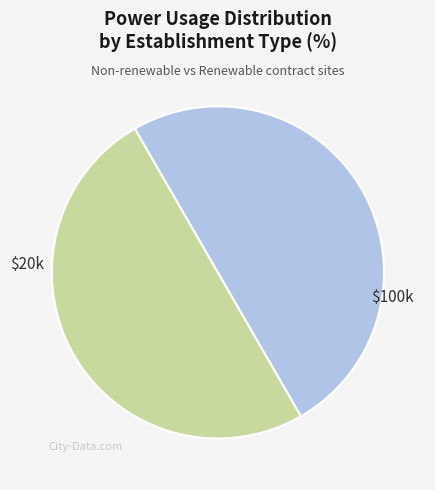

Count the number of slices in the pie.

2